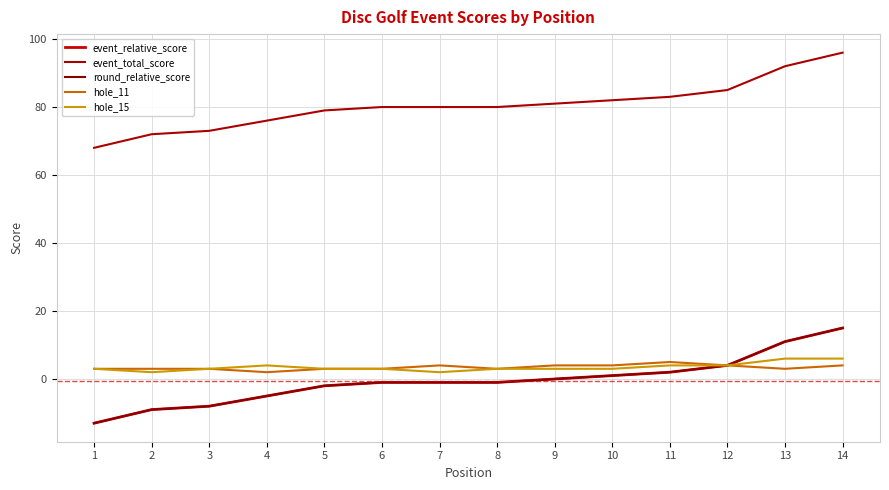

The hole_11 series shows 8 at 11. True or false?

False